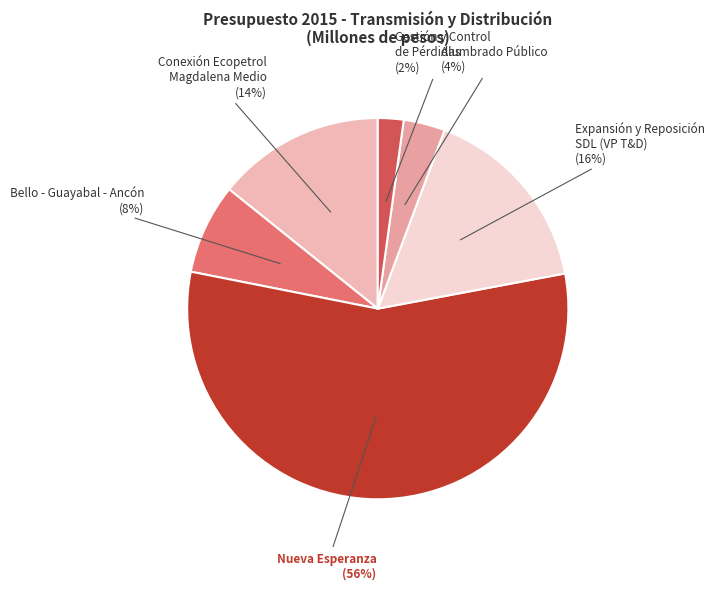

To the nearest percent, what portion does Expansión y Reposición SDL (VP T&D) represent?

16%